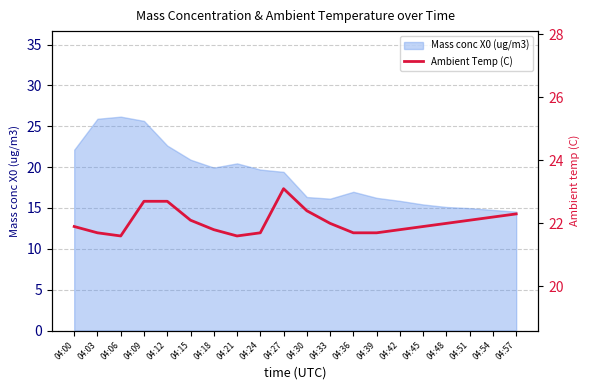

List the labels in order of value, largest first.

04:27, 04:09, 04:12, 04:30, 04:57, 04:54, 04:15, 04:51, 04:33, 04:48, 04:00, 04:45, 04:18, 04:42, 04:03, 04:24, 04:36, 04:39, 04:06, 04:21